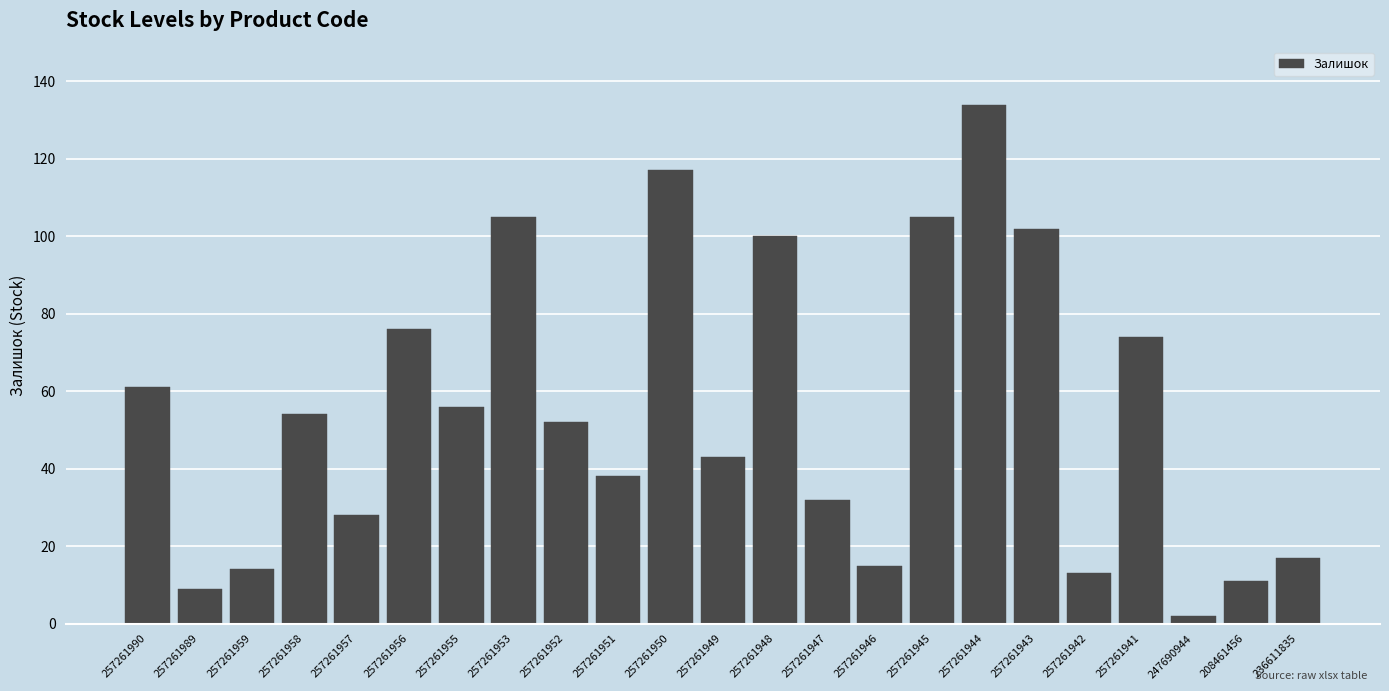

Reading left to right, list all the values displayed in this chart.

257261990=61	257261989=9	257261959=14	257261958=54	257261957=28	257261956=76	257261955=56	257261953=105	257261952=52	257261951=38	257261950=117	257261949=43	257261948=100	257261947=32	257261946=15	257261945=105	257261944=134	257261943=102	257261942=13	257261941=74	247690944=2	208461456=11	236611835=17